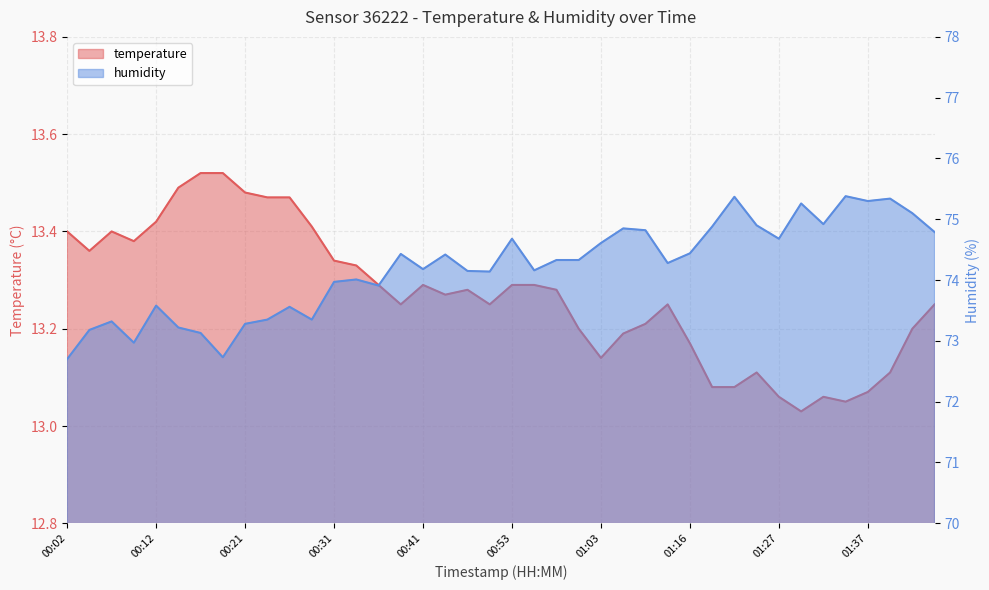

What is the label of the 3rd point from the left?

00:07